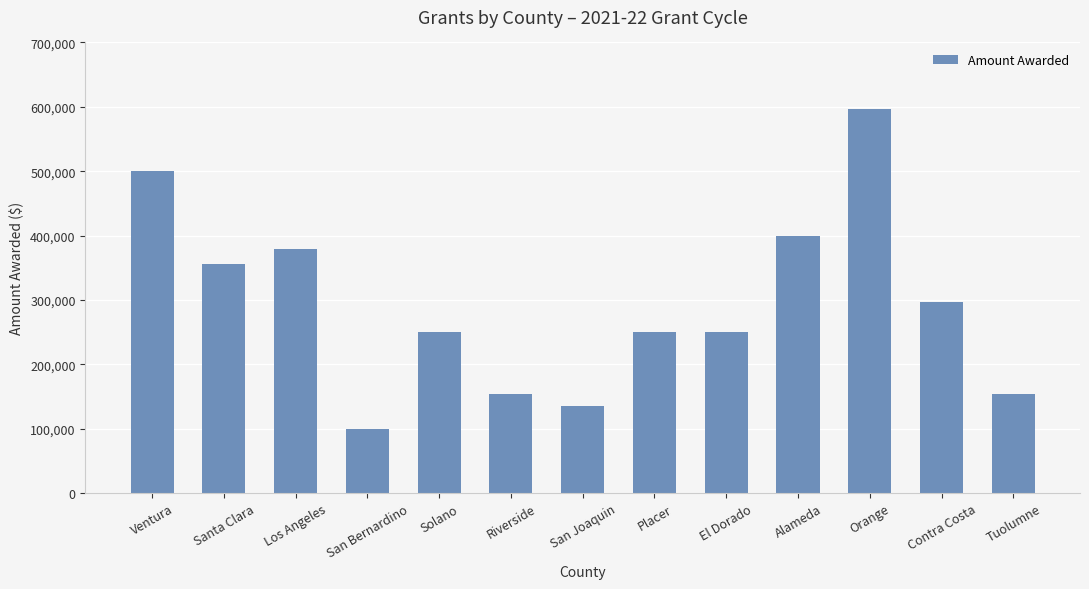

The chart shows a value of 250000 at Solano. True or false?

True